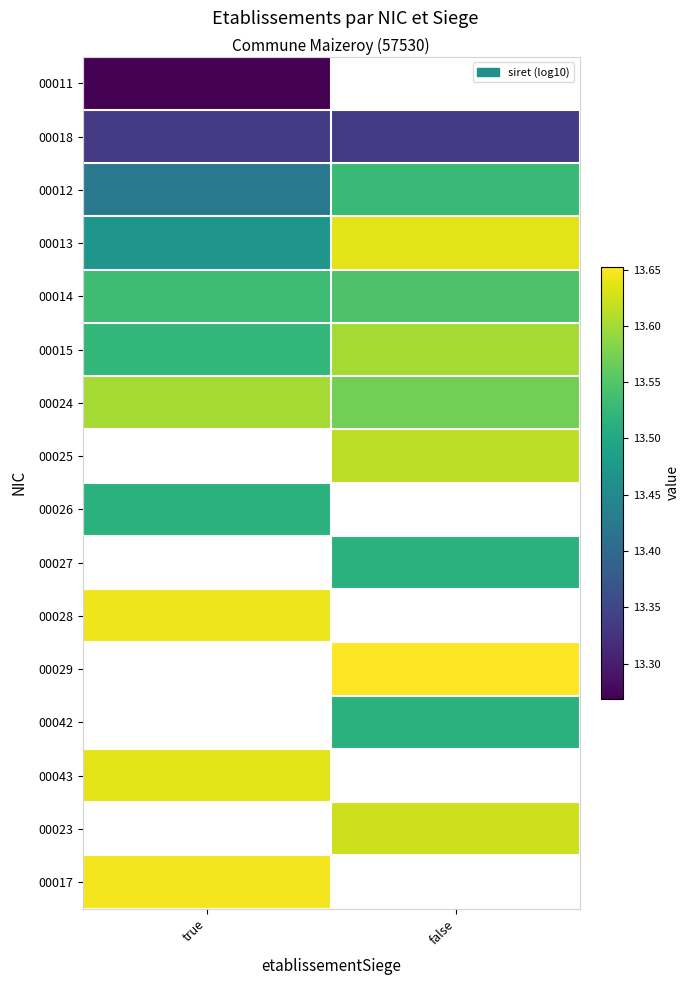

Read the 00023 value at false.

13.6